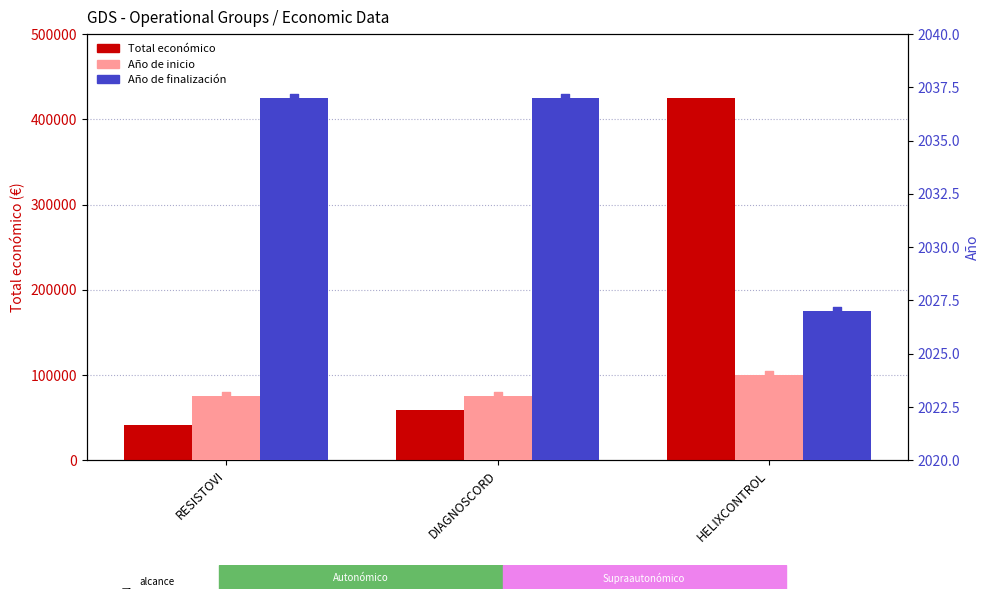

What are all the series names shown in the legend?

Total económico, Año de inicio, Año de finalización